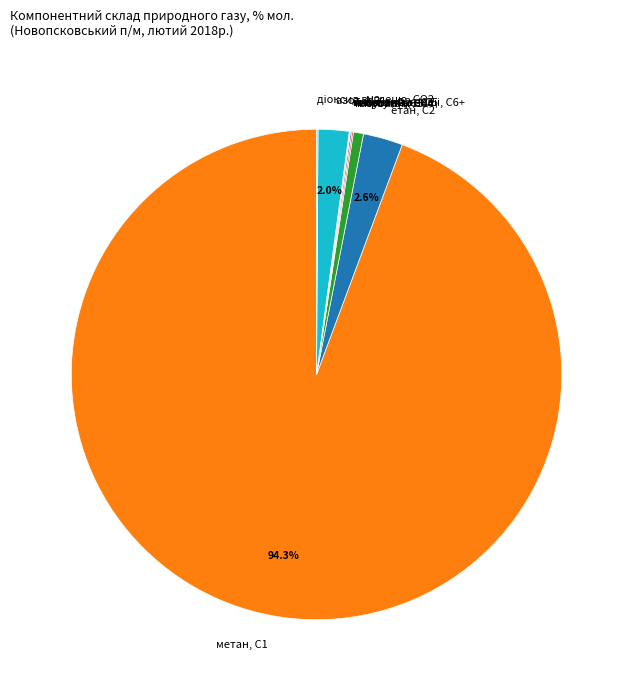

Which slice is the largest?

метан, С1